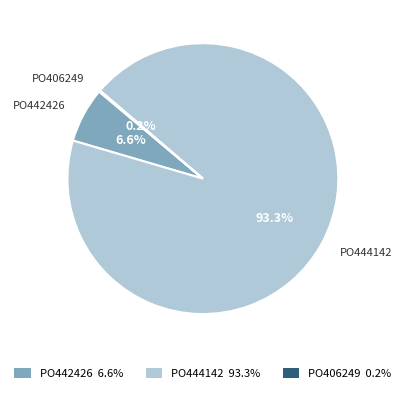

Does PO444142 93.3% account for over 50% of the chart?

Yes